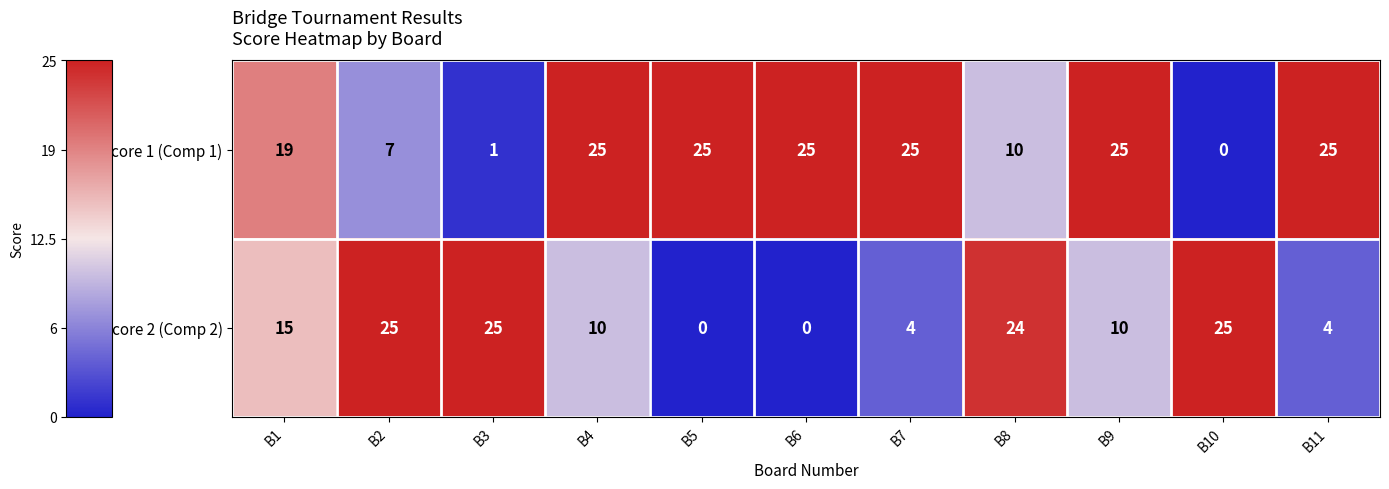

What is the difference between the Score 2 (Comp 2) values at B5 and B11?

4